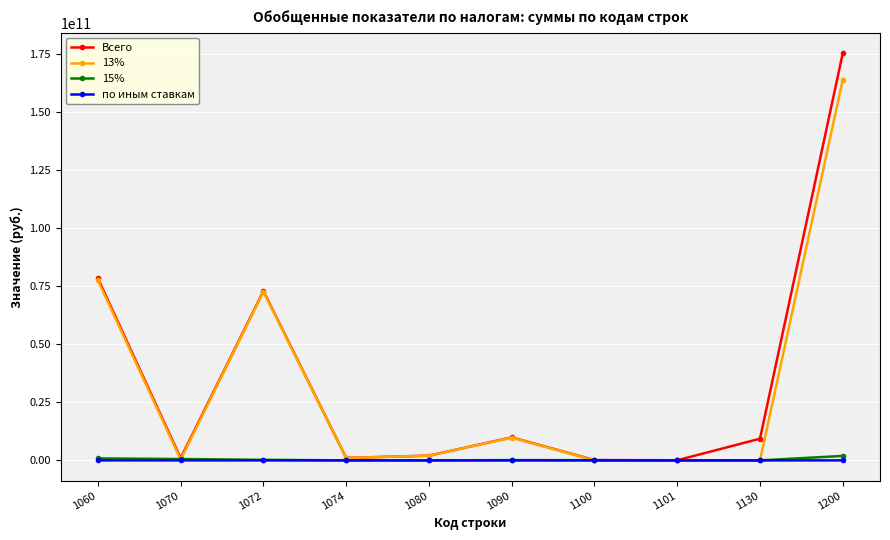

How many lines are shown in the chart?

4